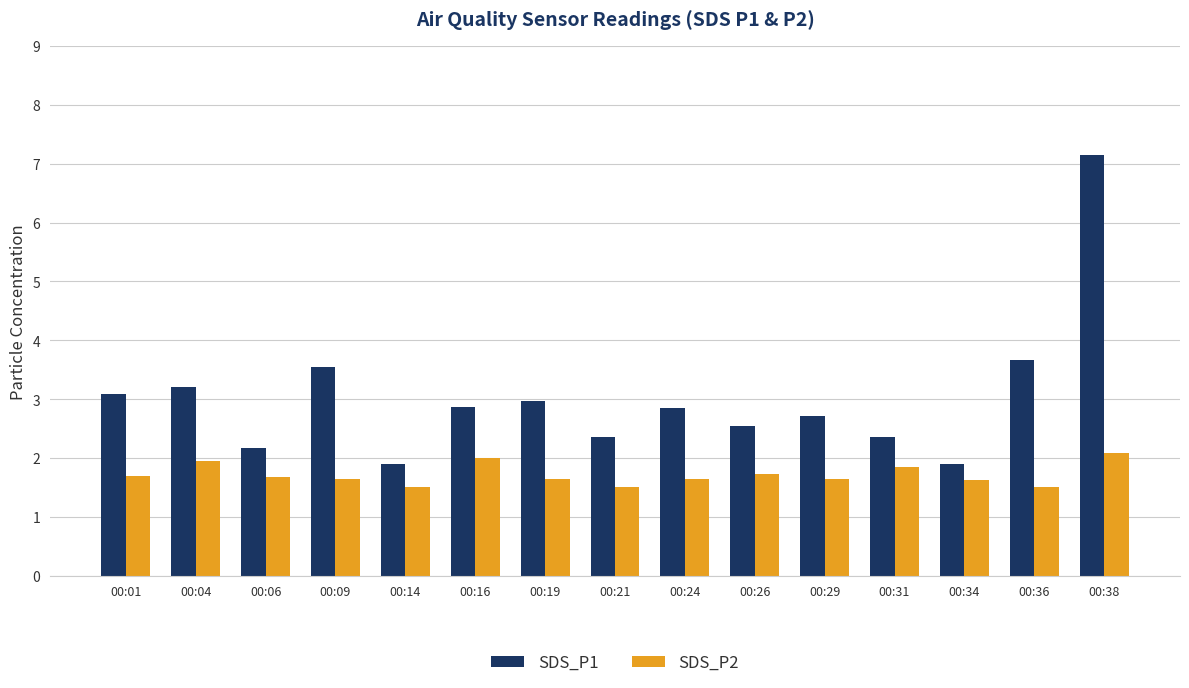

What is the difference between the SDS_P1 values at 00:14 and 00:36?

1.8